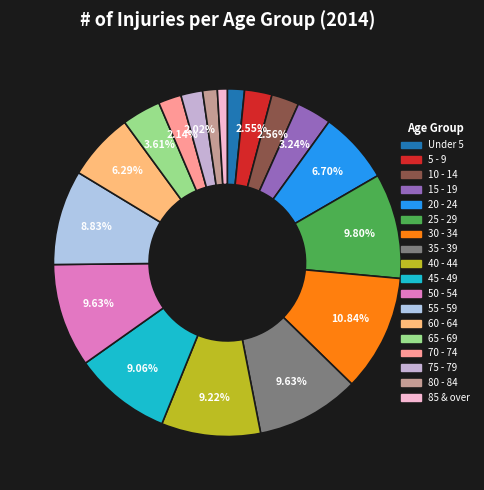

Is it true that 20 - 24 is 1% of the pie?

False